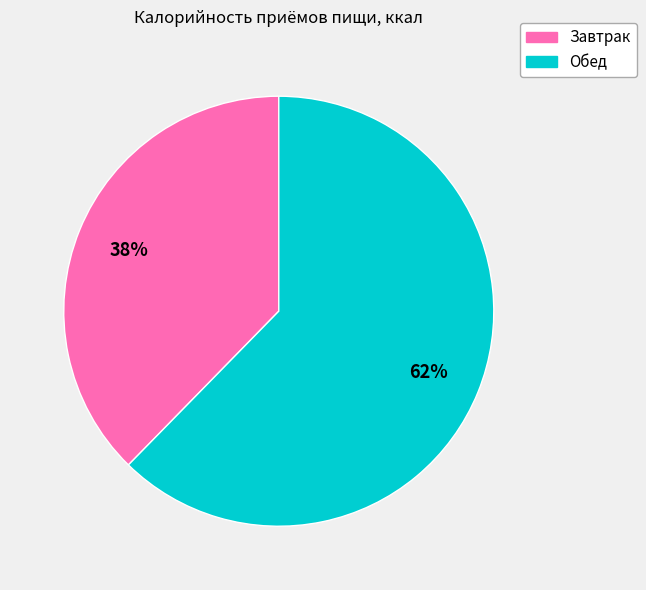

Which slice is the smallest?

Завтрак